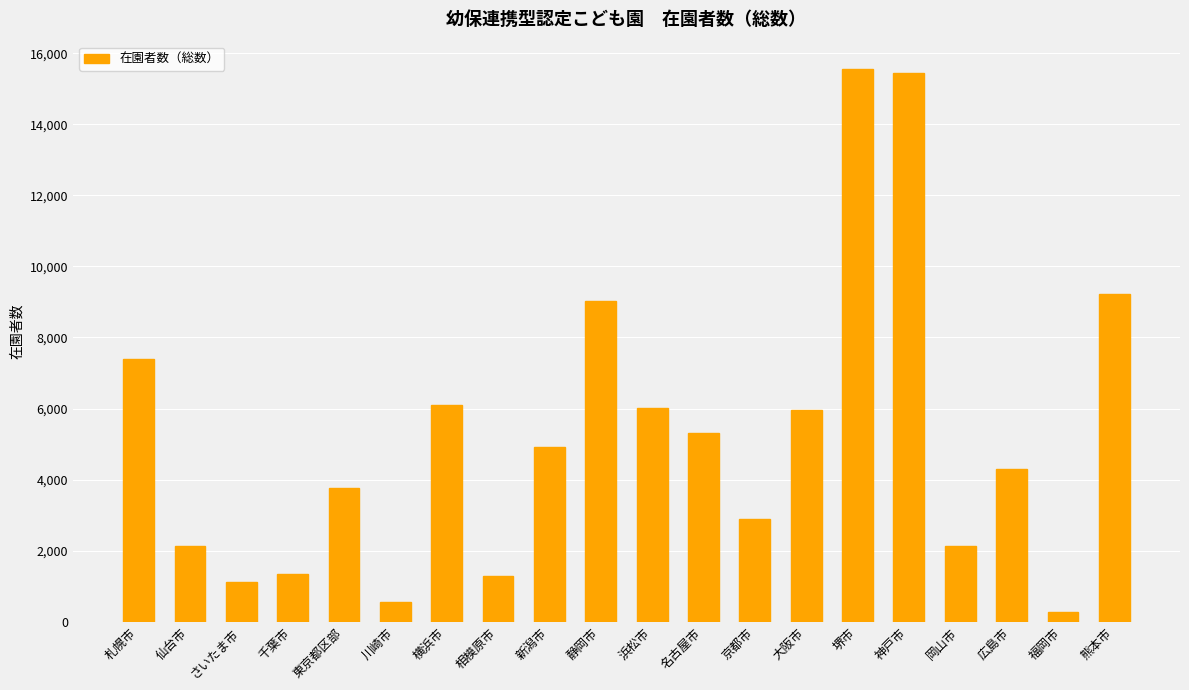

The value at 浜松市 is 3880. True or false?

False